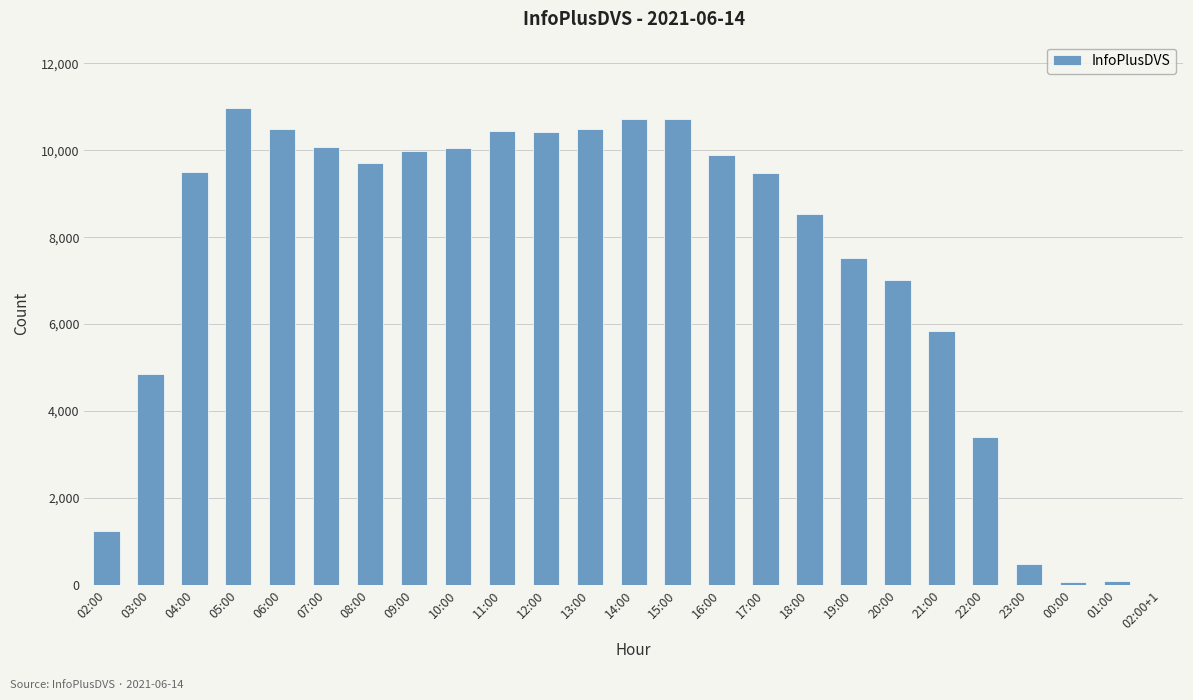

What is the sum of all values?

182028